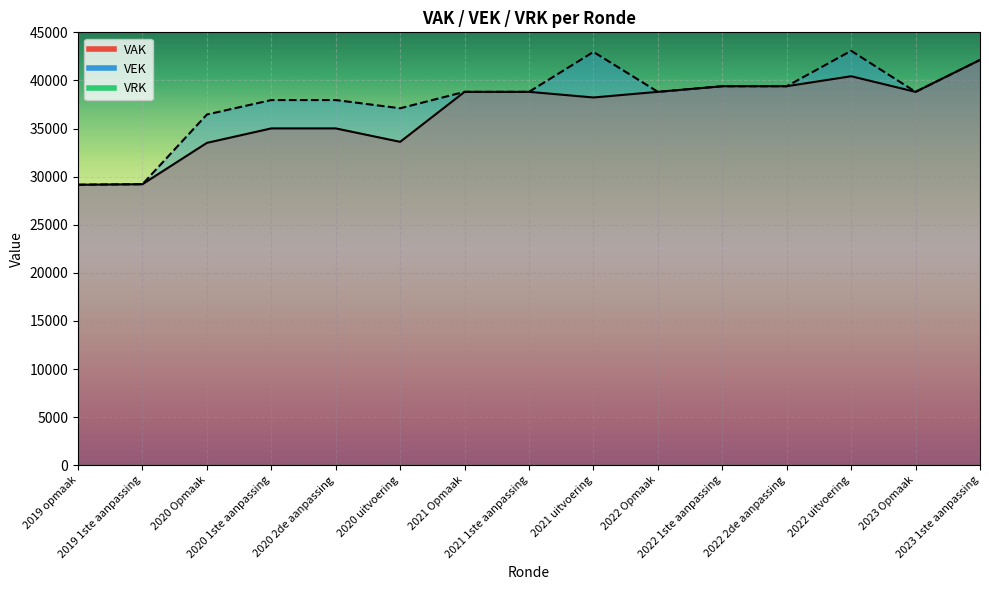

Where is the first local minimum for VAK?

2020 uitvoering